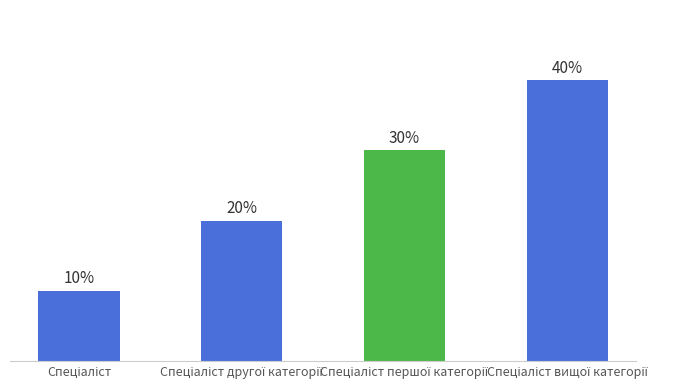

What is the sum of the values at Спеціаліст першої категорії and Спеціаліст?

4